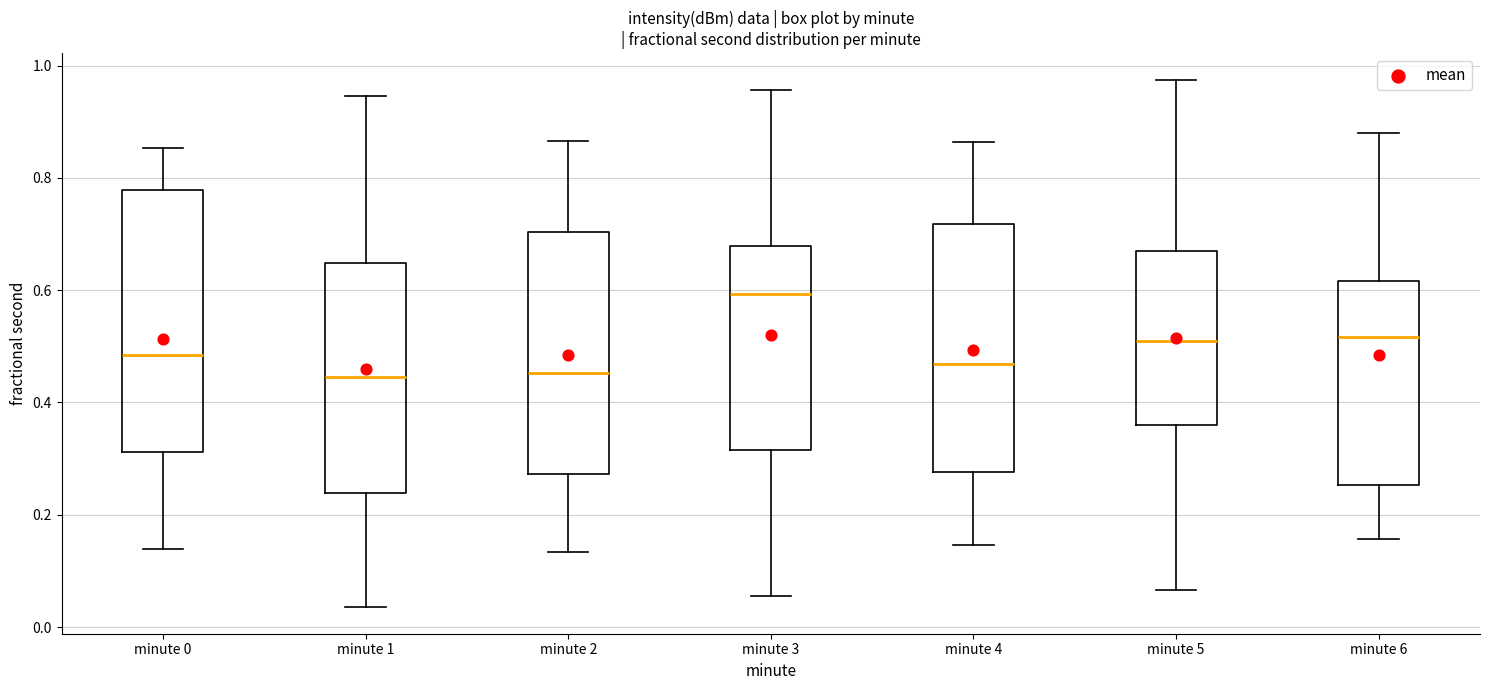

Reading left to right, transcribe this box plot: for each box, give where its median line is, the range the box spans, and where its two whiskers end, as read against the y-axis. The values are not printed on the chart, so give them approximately, as read against the axis.

minute 0: median 0.48, box 0.32 to 0.78, whiskers 0.14 to 0.86
minute 1: median 0.44, box 0.24 to 0.64, whiskers 0.04 to 0.94
minute 2: median 0.46, box 0.28 to 0.70, whiskers 0.14 to 0.86
minute 3: median 0.60, box 0.32 to 0.68, whiskers 0.06 to 0.96
minute 4: median 0.46, box 0.28 to 0.72, whiskers 0.14 to 0.86
minute 5: median 0.50, box 0.36 to 0.66, whiskers 0.06 to 0.98
minute 6: median 0.52, box 0.26 to 0.62, whiskers 0.16 to 0.88